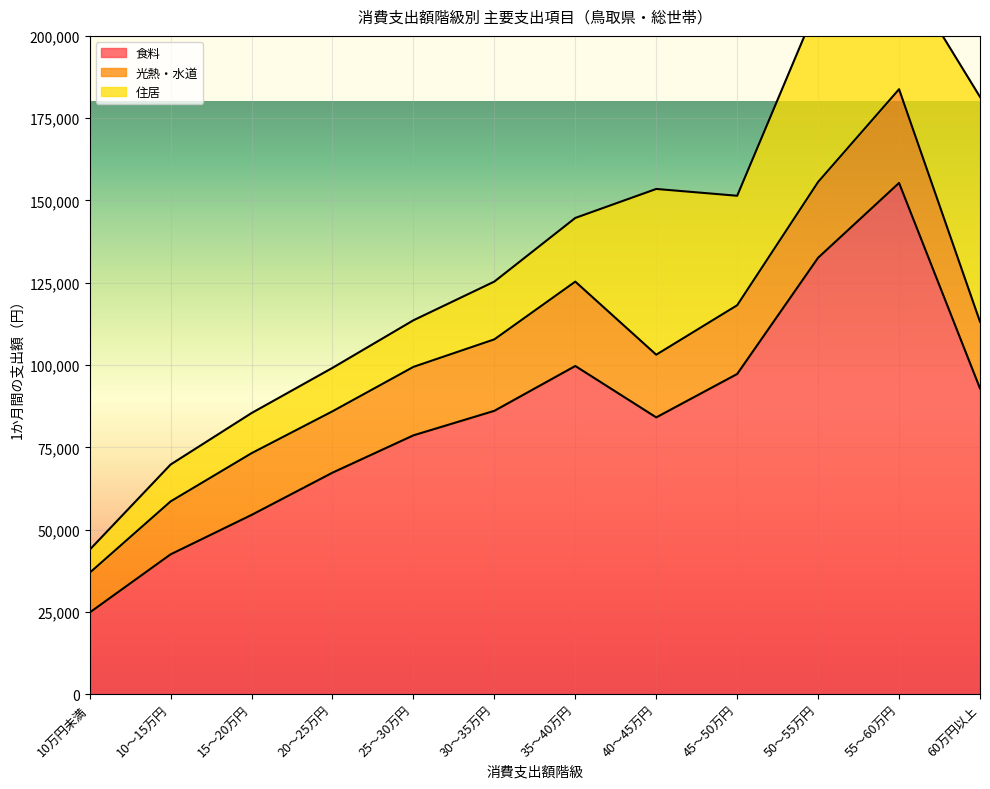

Reading right to left, extract all data points from this chart.

食料: 60万円以上=92893	55～60万円=155323	50～55万円=132608	45～50万円=97290	40～45万円=84101	35～40万円=99717	30～35万円=86096	25～30万円=78645	20～25万円=67306	15～20万円=54463	10～15万円=42493	10万円未満=24808
光熱・水道: 60万円以上=20271	55～60万円=28474	50～55万円=23017	45～50万円=20881	40～45万円=19040	35～40万円=25627	30～35万円=21710	25～30万円=20799	20～25万円=18638	15～20万円=18751	10～15万円=16076	10万円未満=12077
住居: 60万円以上=68306	55～60万円=37781	50～55万円=54218	45～50万円=33262	40～45万円=50358	35～40万円=19351	30～35万円=17555	25～30万円=14157	20～25万円=13197	15～20万円=12201	10～15万円=11205	10万円未満=6995